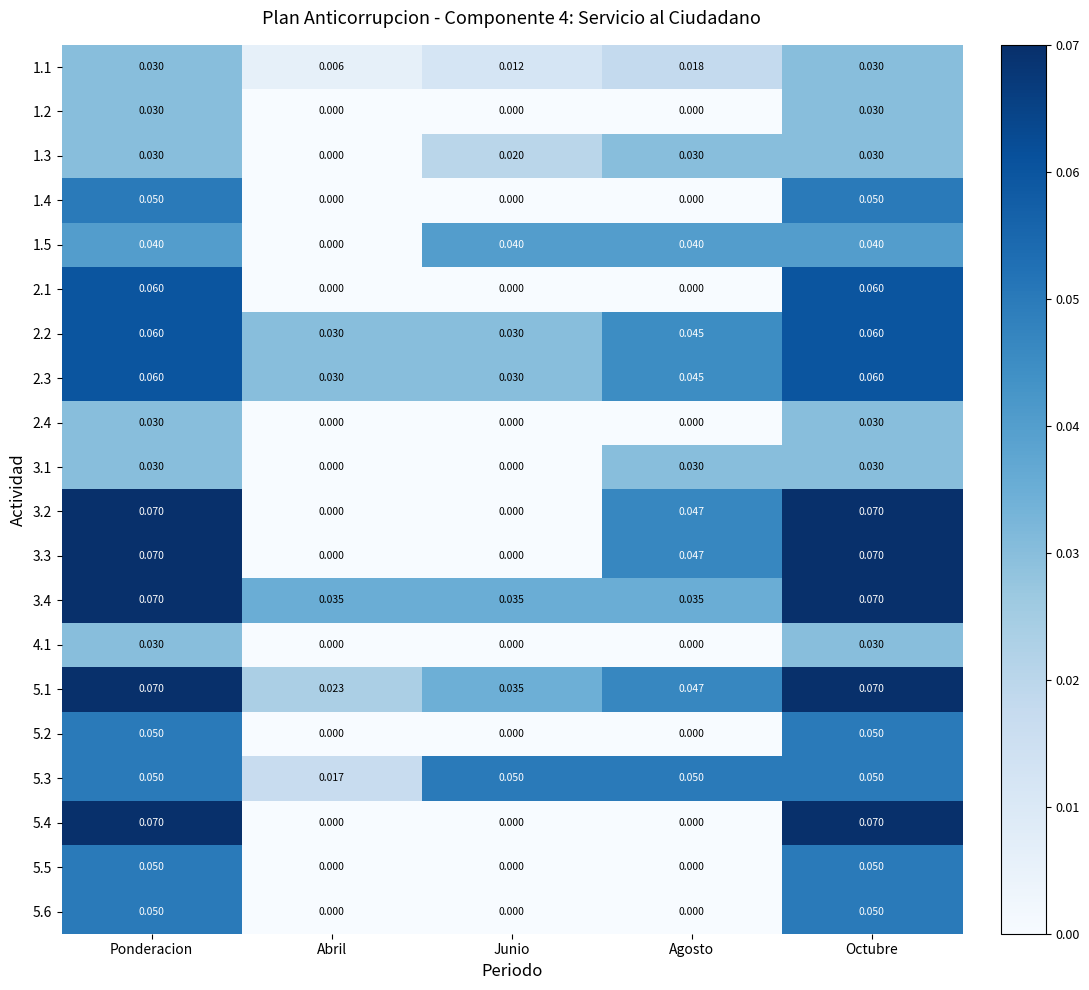

At how many categories does at least one series exceed 0?

5